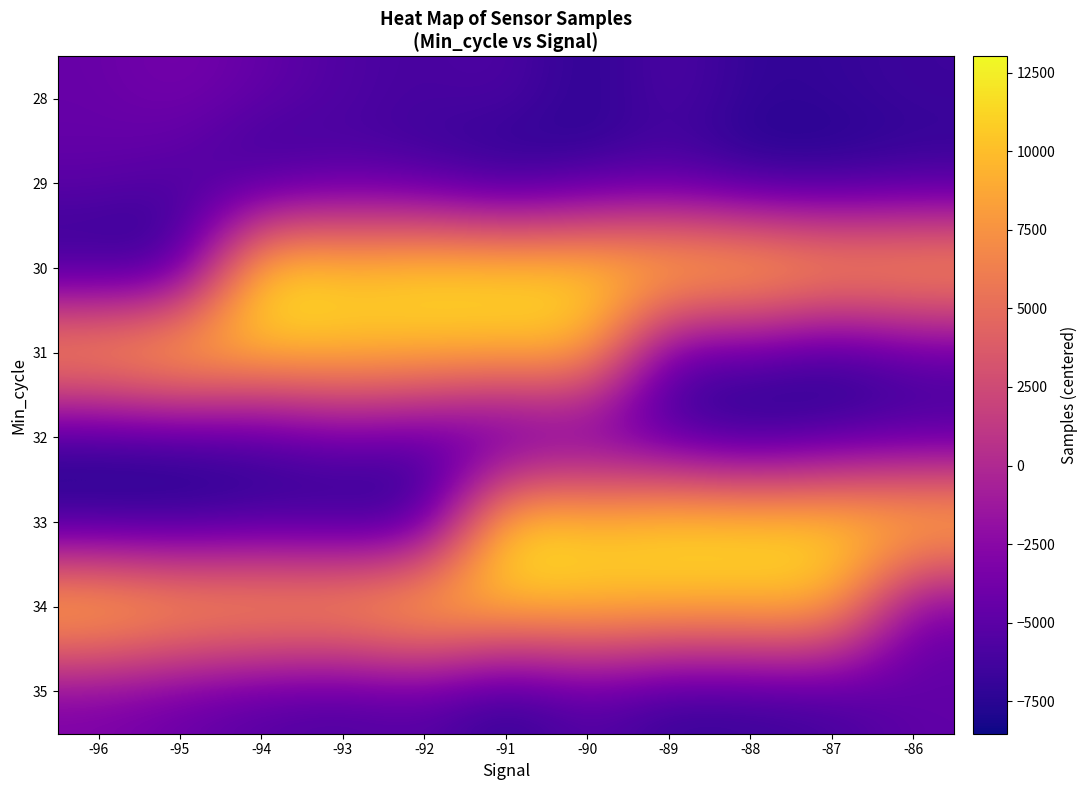

At which category is the sum across all series the highest?

-90